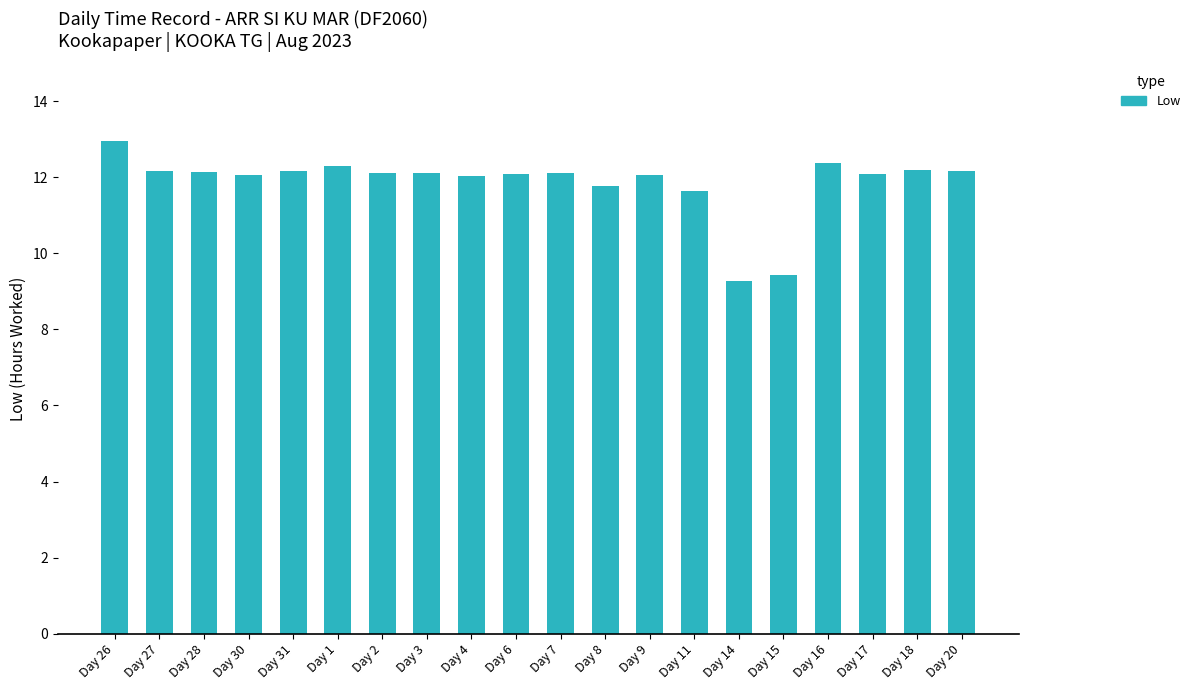

What is the average value?

11.9